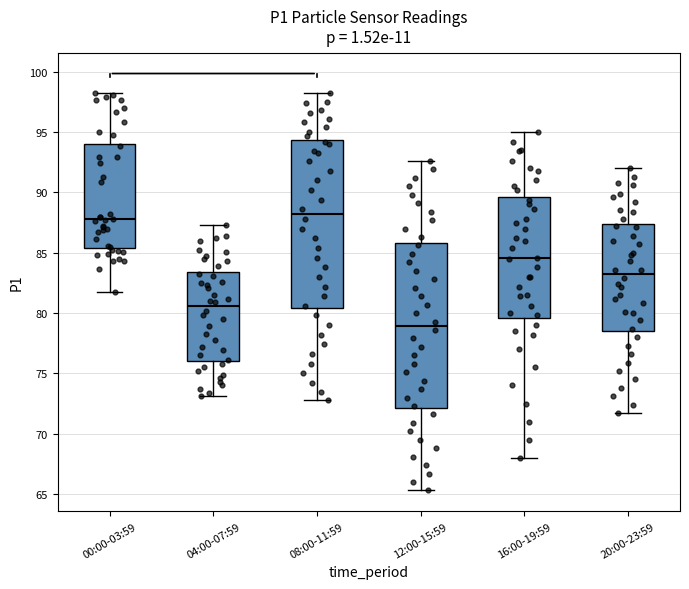

Reading left to right, transcribe this box plot: for each box, give where its median line is, the range the box spans, and where its two whiskers end, as read against the y-axis. The values are not printed on the chart, so give them approximately, as read against the axis.

00:00-03:59: median 88.0, box 85.5 to 94.0, whiskers 81.5 to 98.0
04:00-07:59: median 80.5, box 76.0 to 83.5, whiskers 73.0 to 87.5
08:00-11:59: median 88.0, box 80.5 to 94.5, whiskers 73.0 to 98.0
12:00-15:59: median 79.0, box 72.0 to 86.0, whiskers 65.5 to 92.5
16:00-19:59: median 84.5, box 79.5 to 89.5, whiskers 68.0 to 95.0
20:00-23:59: median 83.5, box 78.5 to 87.5, whiskers 71.5 to 92.0